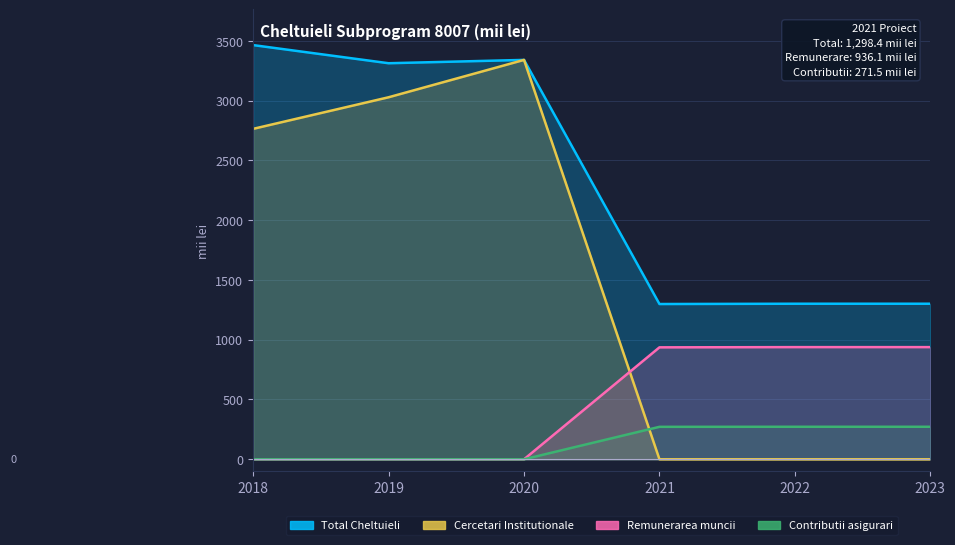

What is the value of the Contributii asigurari point at the 5th from the left?

272.0